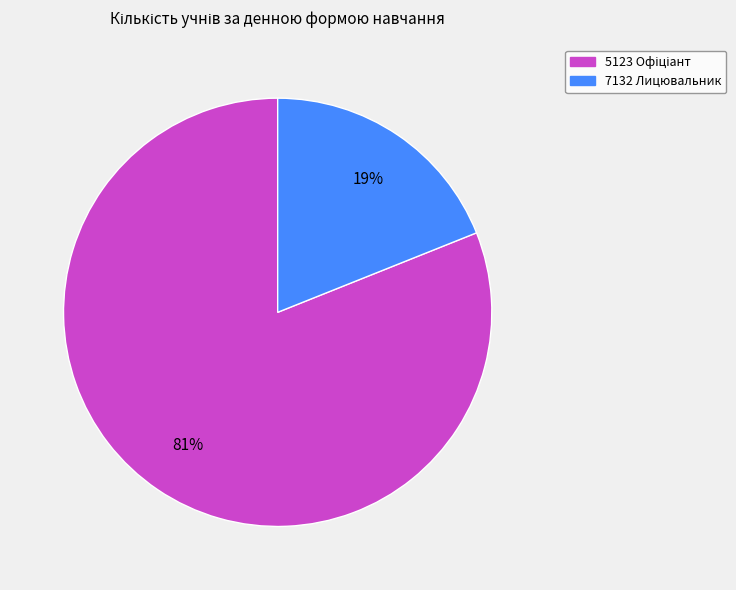

Is there a majority slice in this chart?

Yes